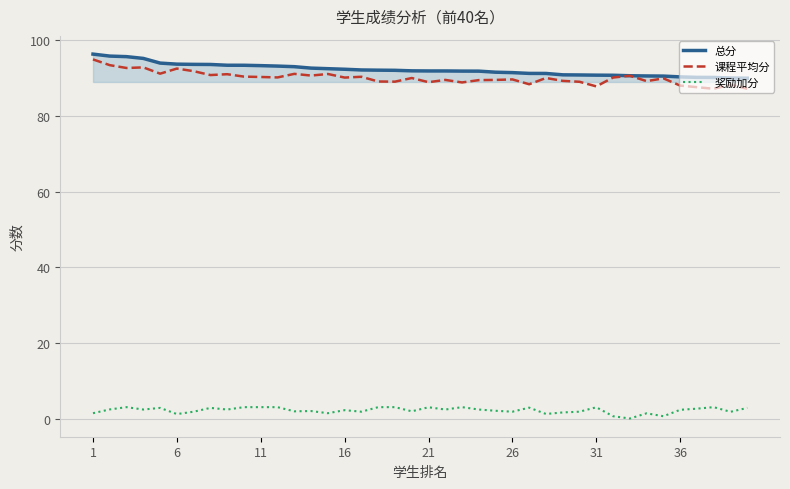

Which series has the largest range (max minus min)?

课程平均分